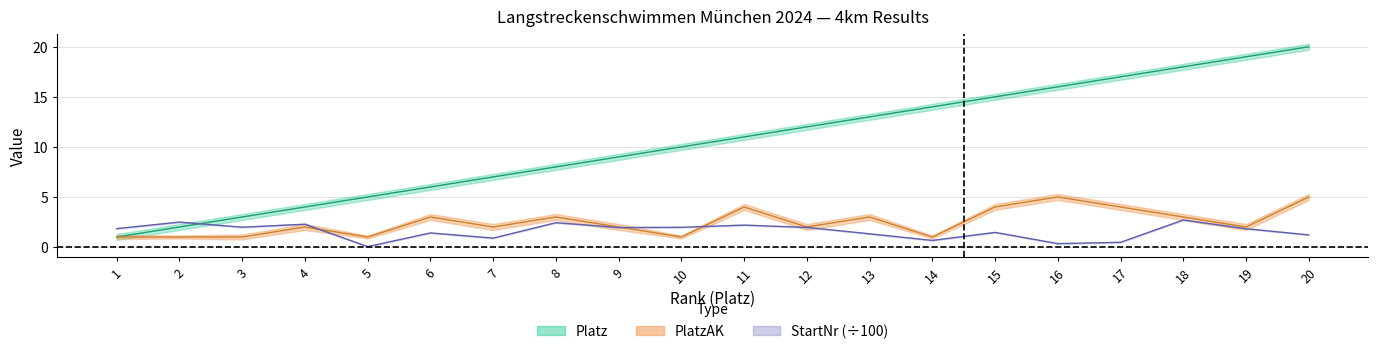

True or false: Platz_lower and PlatzAK_lower intersect in this chart.

False